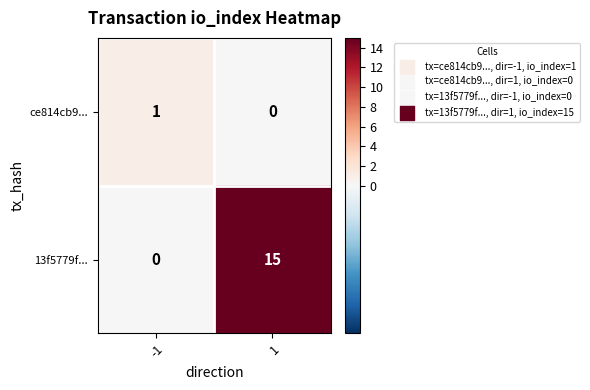

Reading left to right, what are all the values shown in this chart?

ce814cb9...: -1=1	1=0
13f5779f...: -1=0	1=15